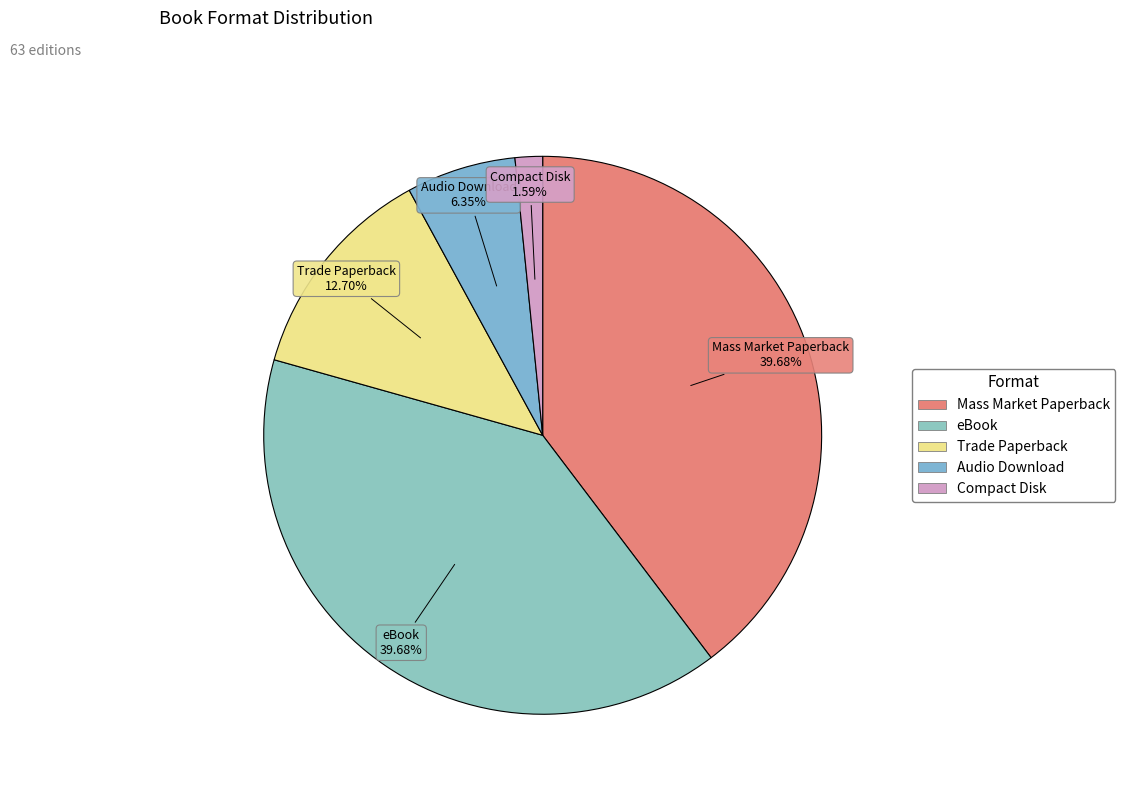

Is Audio Download the majority of the pie?

No